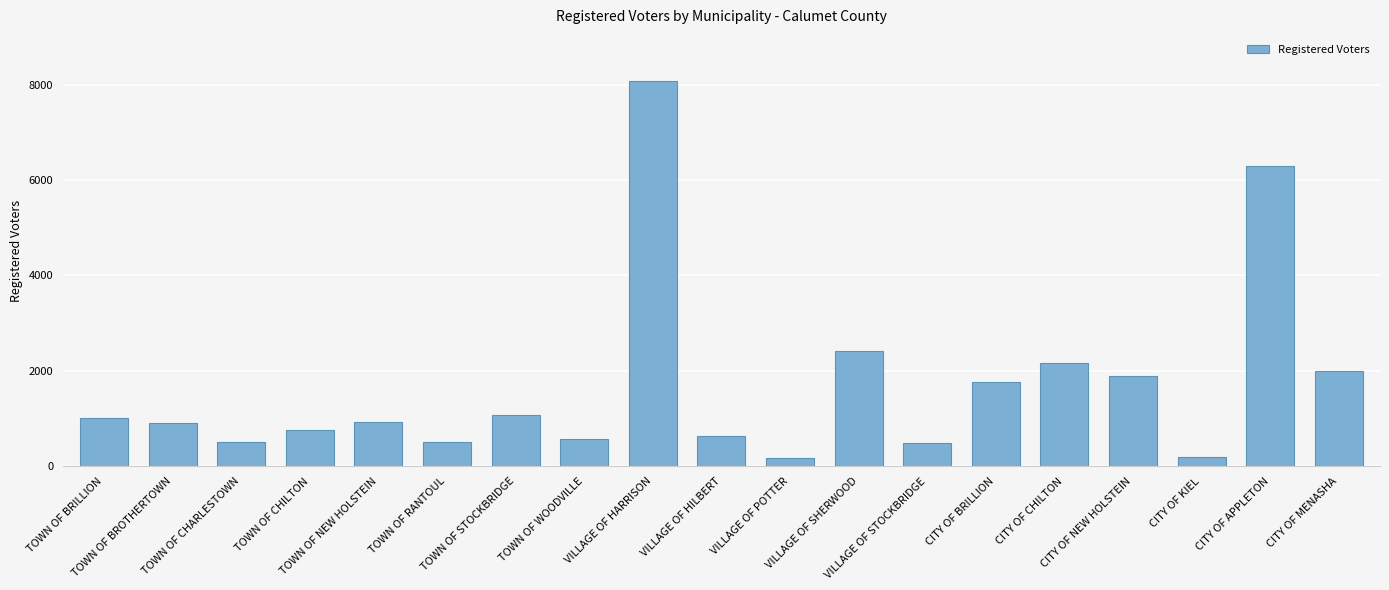

How many bars are there in total?

19